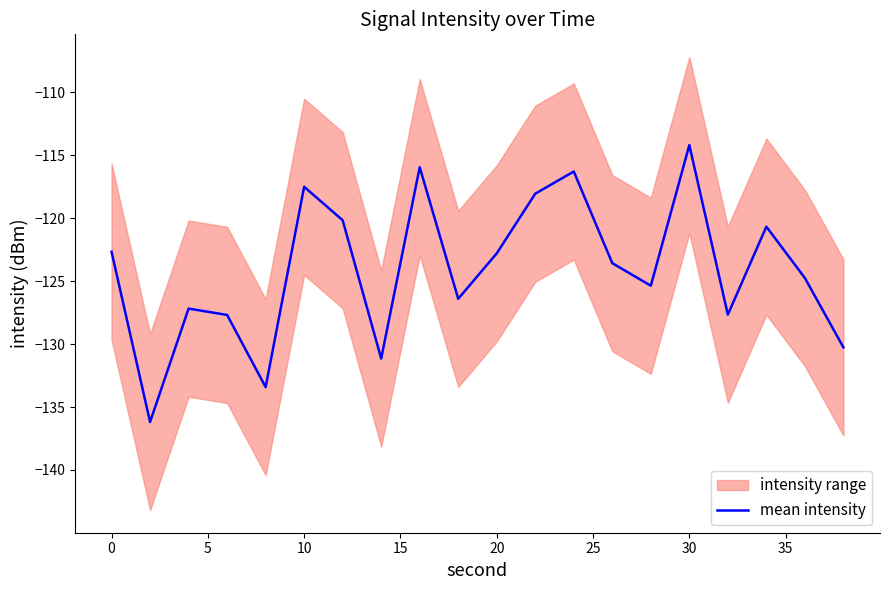

What is the smallest value displayed?

-136.2